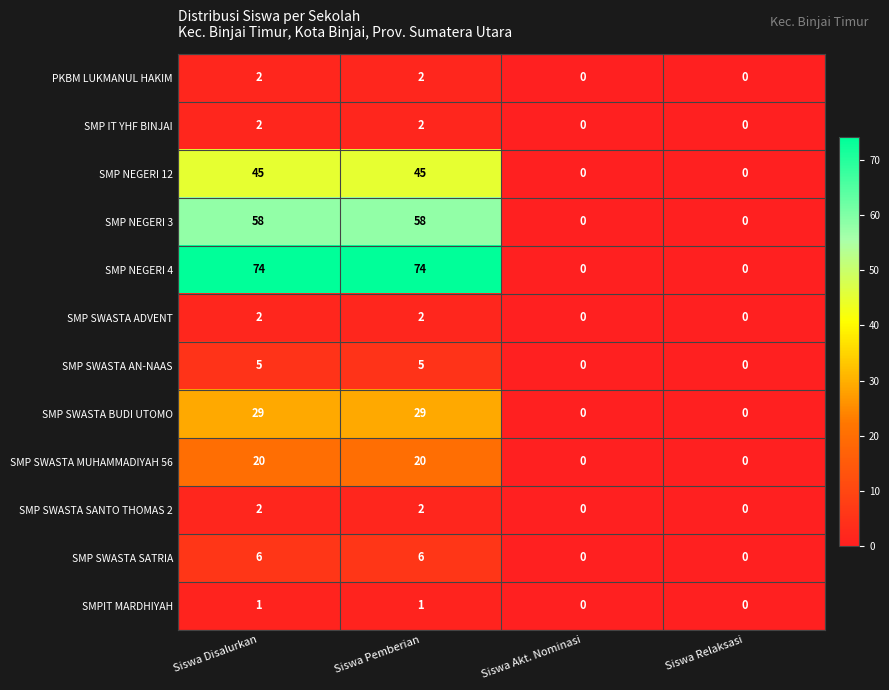

What is the sum of all SMP SWASTA SANTO THOMAS 2 values?

4